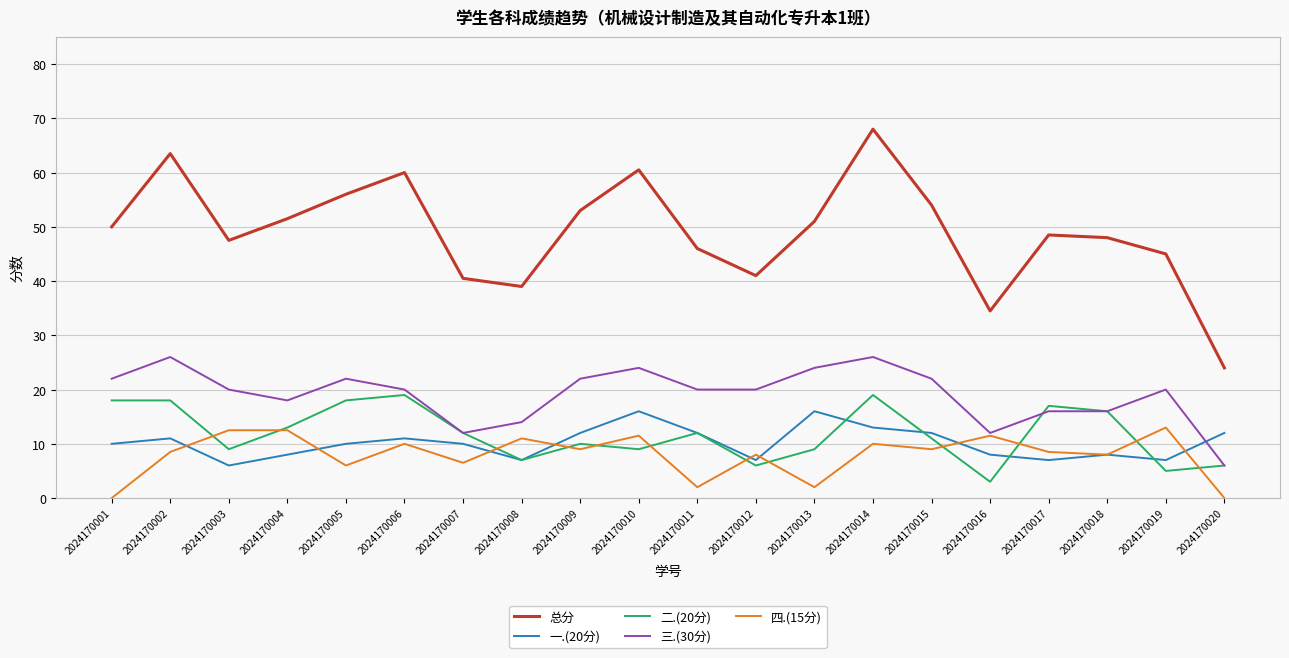

What is the highest value of the 总分 series?

68.0